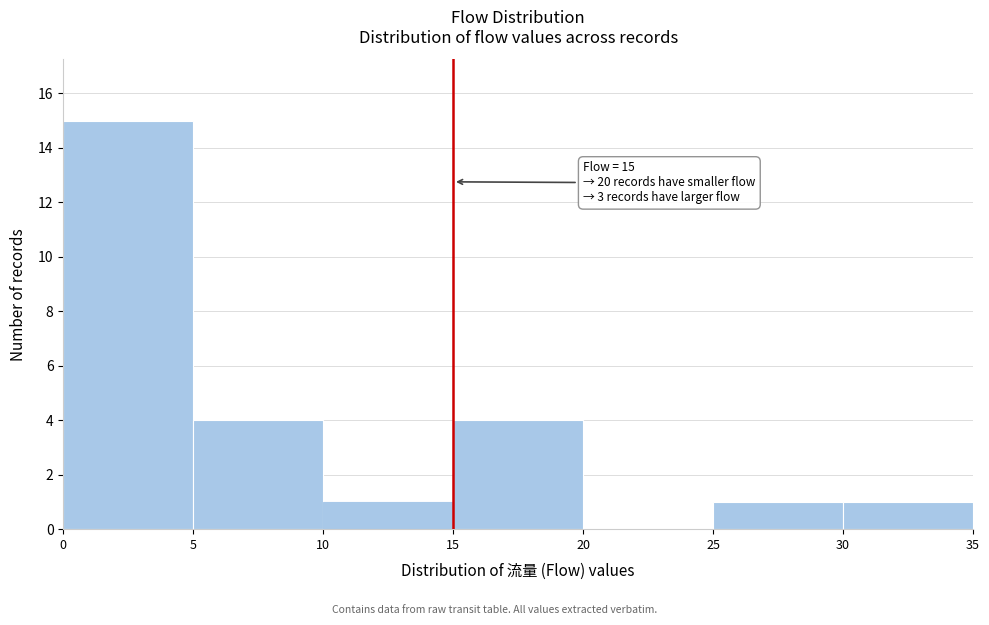

Which range on the x-axis has the tallest bar?

0 to 5